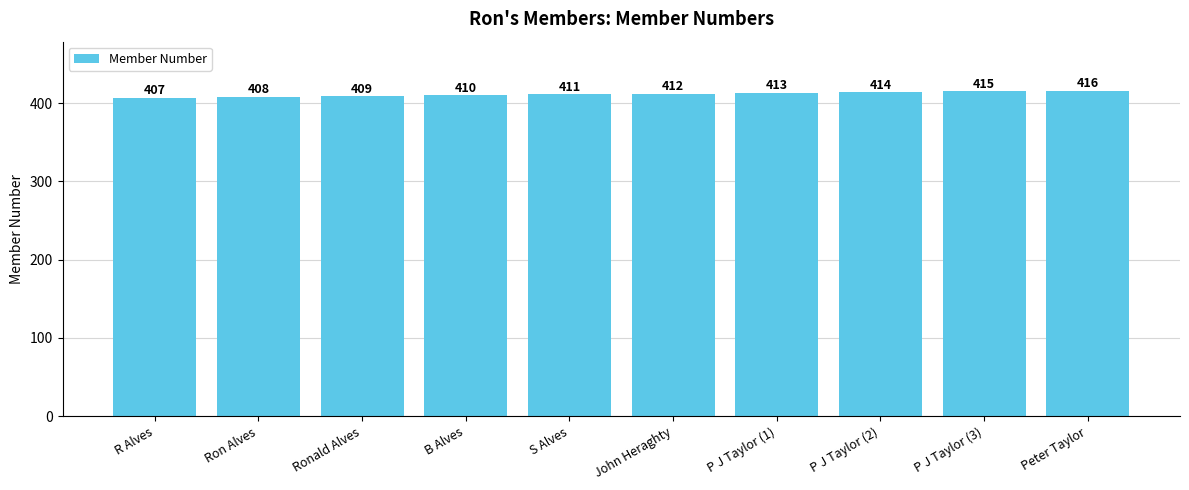

How many data points are less than 412?

5